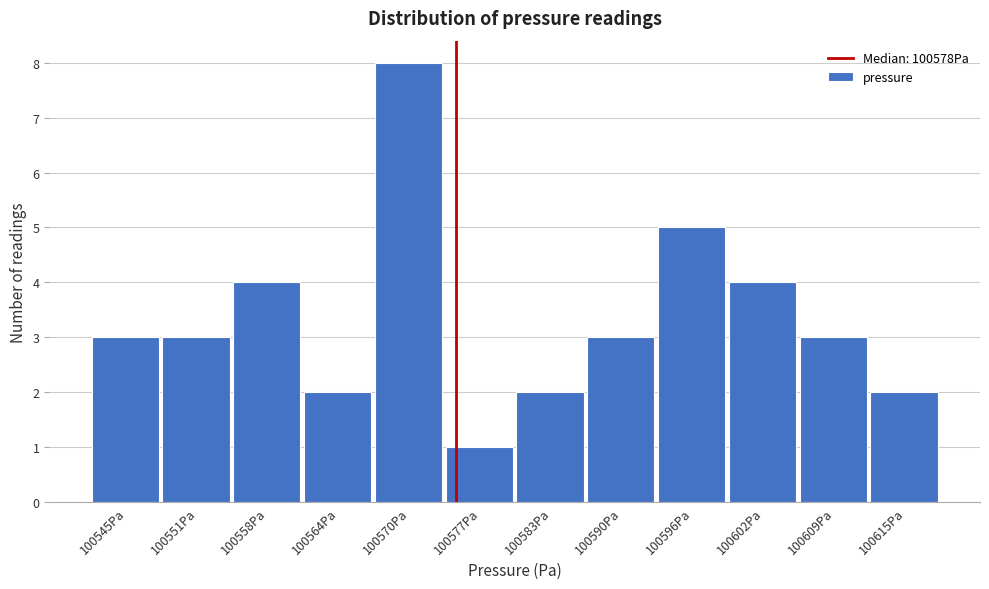

Reading left to right, transcribe all the data shown in this chart.

100545Pa=3	100551Pa=3	100558Pa=4	100564Pa=2	100570Pa=8	100577Pa=1	100583Pa=2	100590Pa=3	100596Pa=5	100602Pa=4	100609Pa=3	100615Pa=2